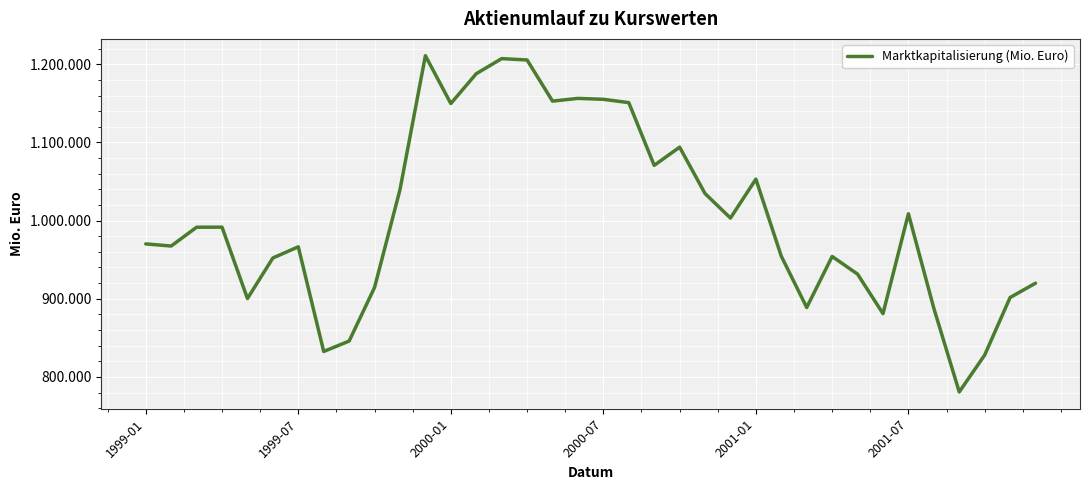

List the labels in order of value, smallest first.

32, 33, 7, 8, 29, 31, 26, 2001-01, 34, 9, 35, 28, 2001-07, 27, 25, 6, 1999-07, 1999-01, 2000-01, 2000-07, 23, 30, 22, 10, 24, 20, 21, 12, 19, 16, 18, 17, 13, 15, 14, 11